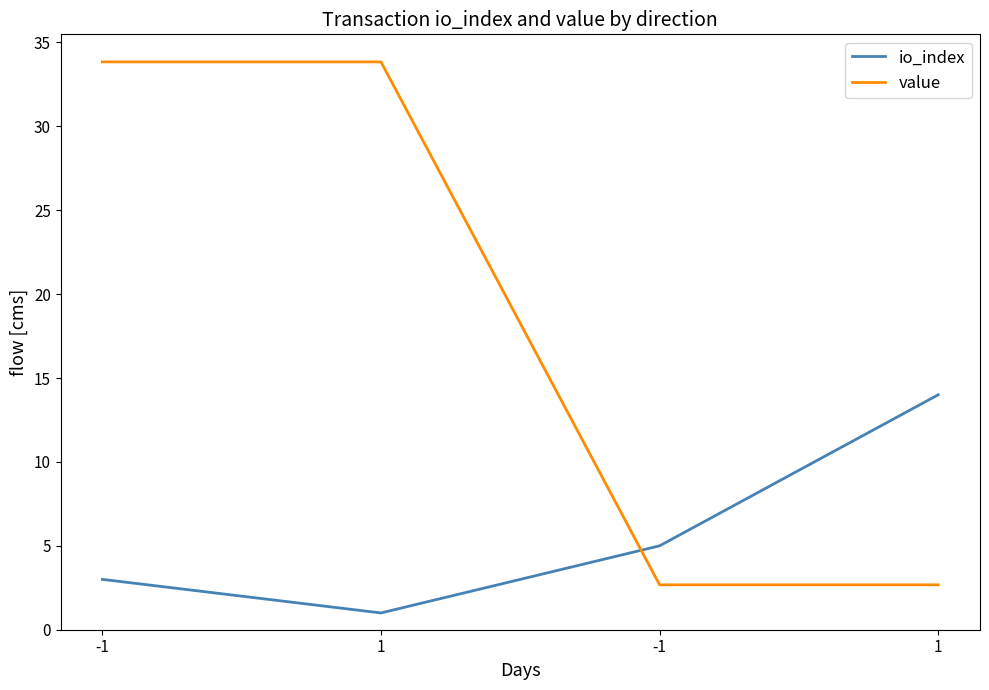

At how many categories does at least one series exceed 9?

3